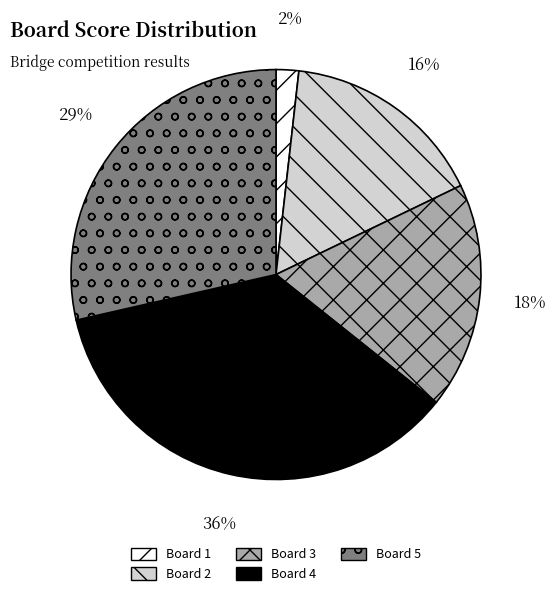

Is it true that Board 2 is 16% of the pie?

True